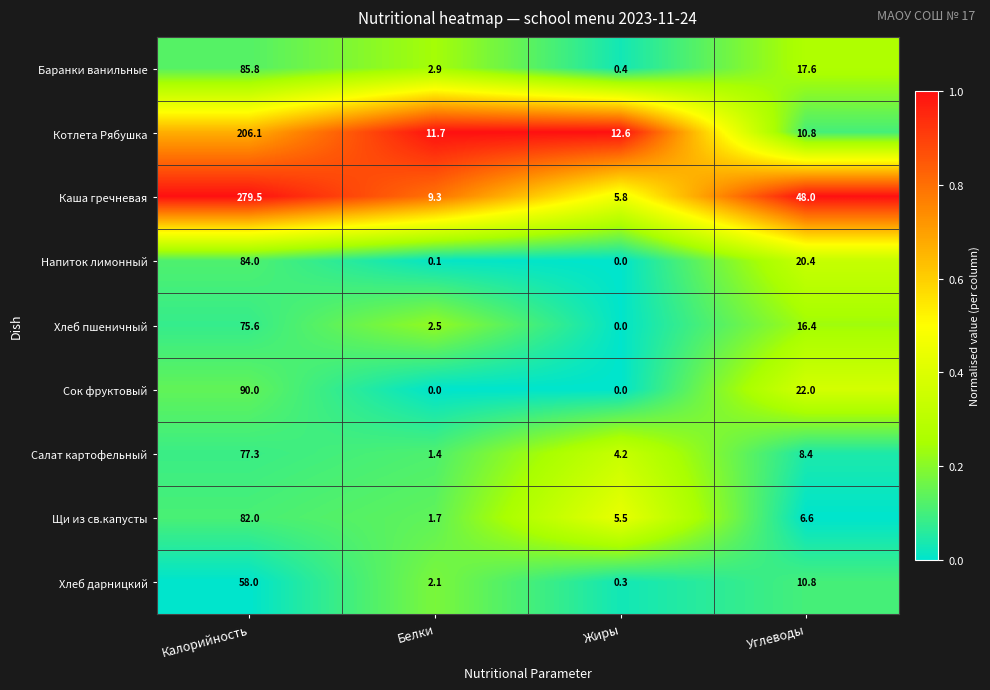

What is the difference between the highest and lowest values at Углеводы?

41.4